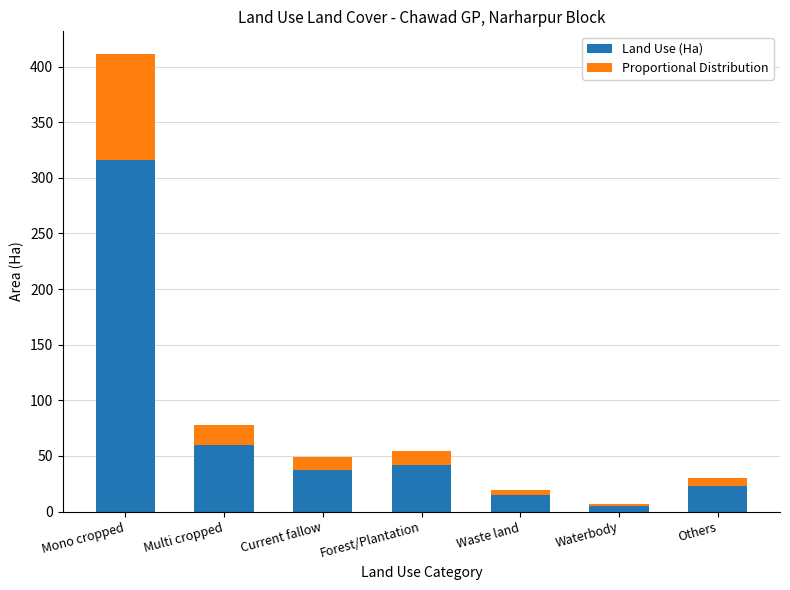

What is the lowest value of the Land Use (Ha) series?

5.1